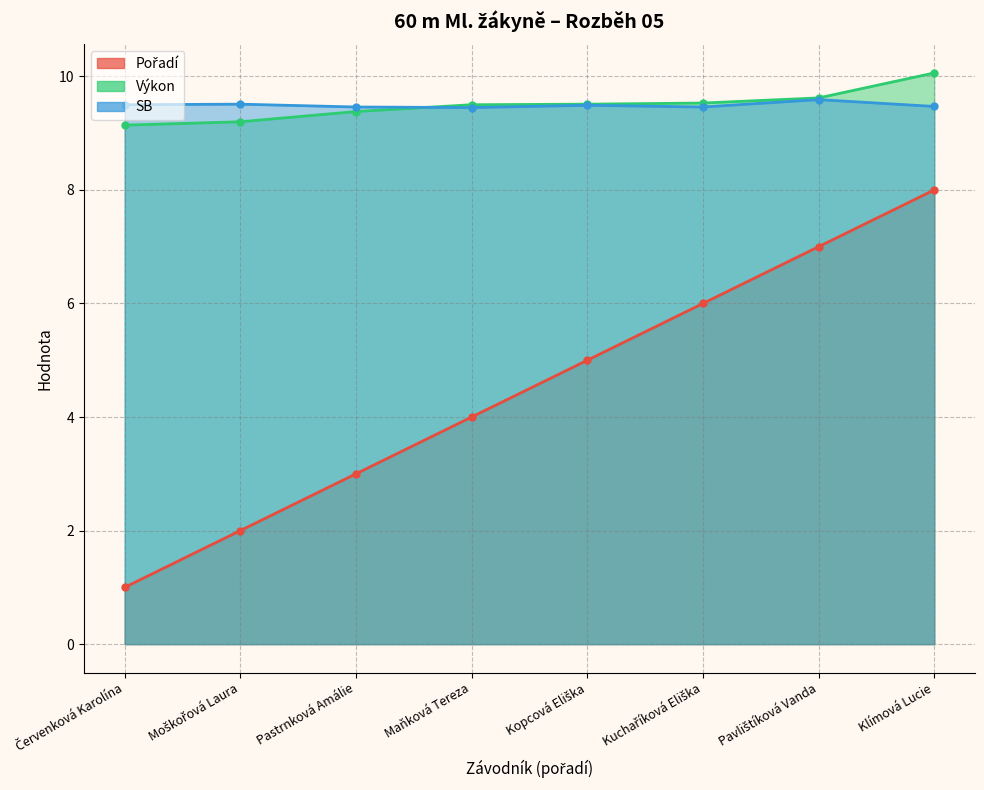

Between Pastrnková Amálie and Pavlištíková Vanda, which series saw the biggest shift?

Pořadí